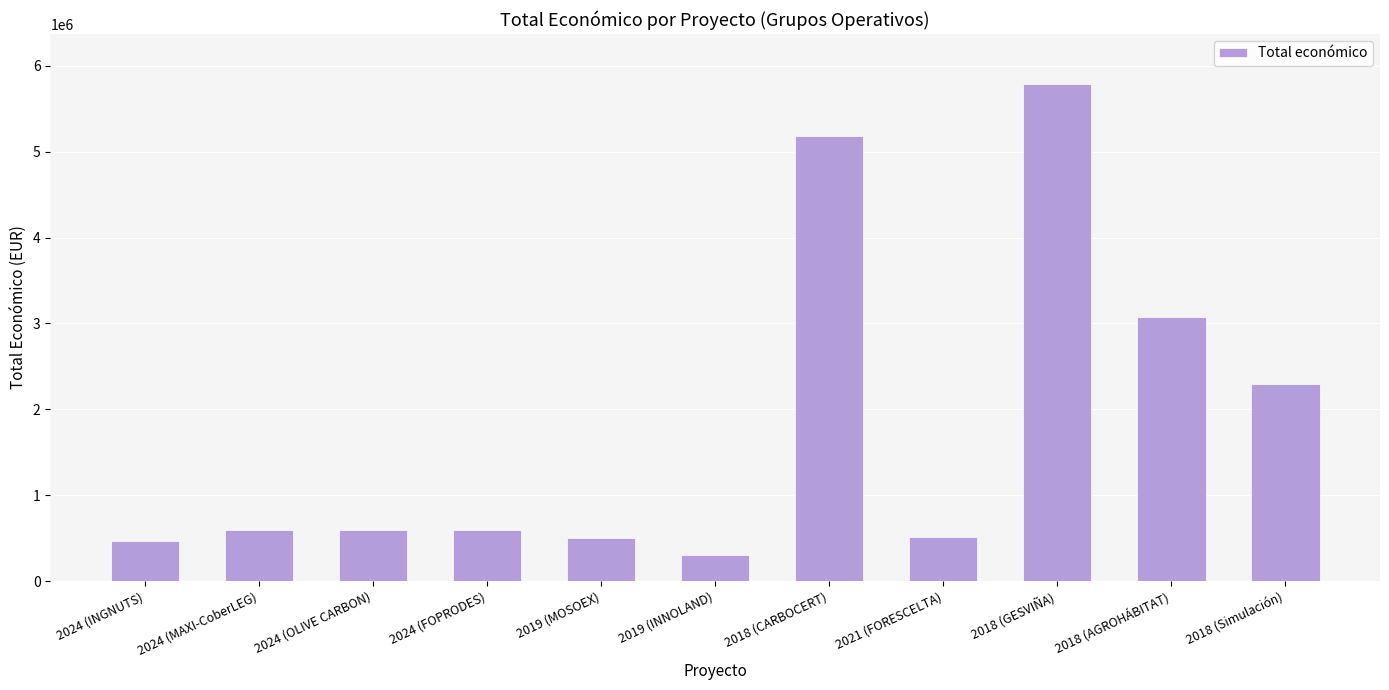

What is the difference between the maximum and minimum values?

5483721